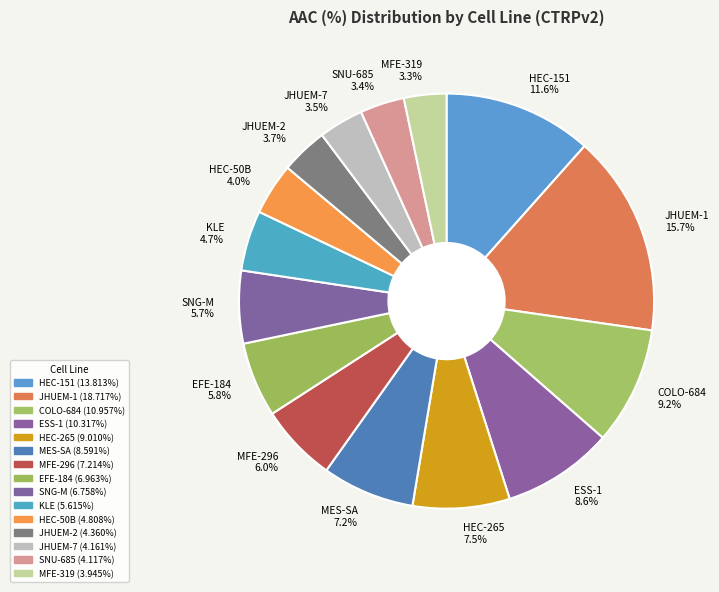

Is it true that HEC-50B is 12% of the pie?

False